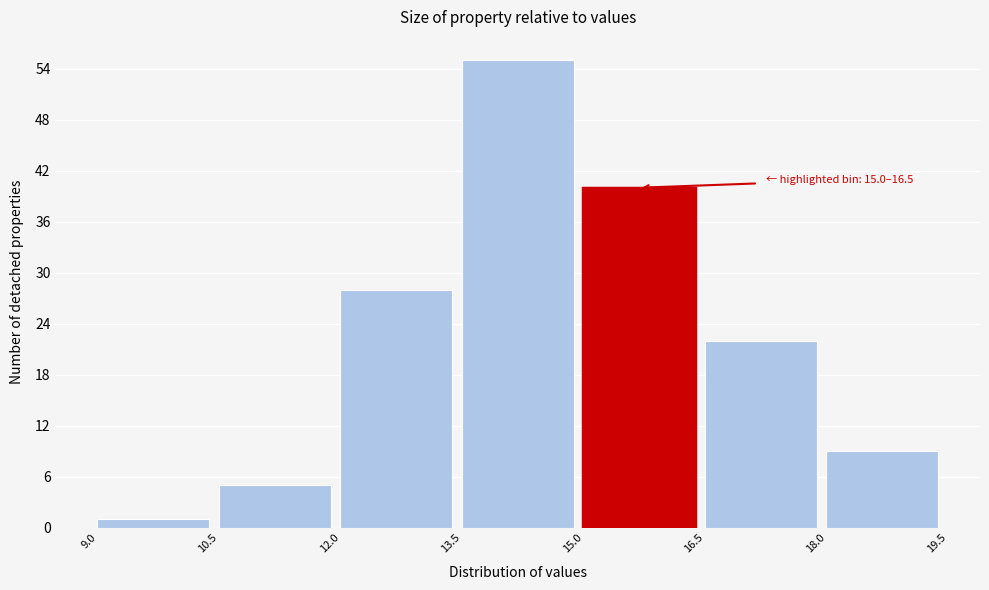

Which range on the x-axis has the tallest bar?

13.5 to 15.0